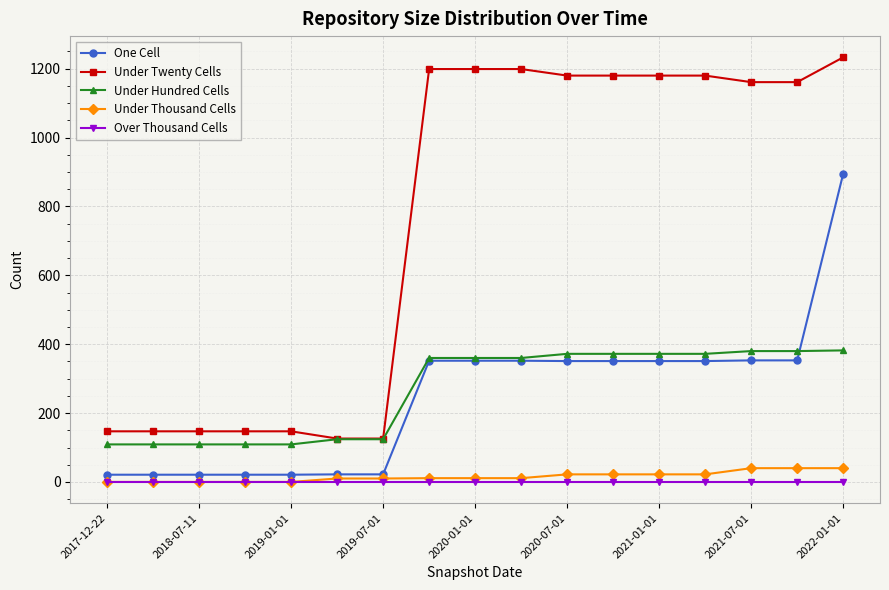

Count the number of data series in this chart.

5